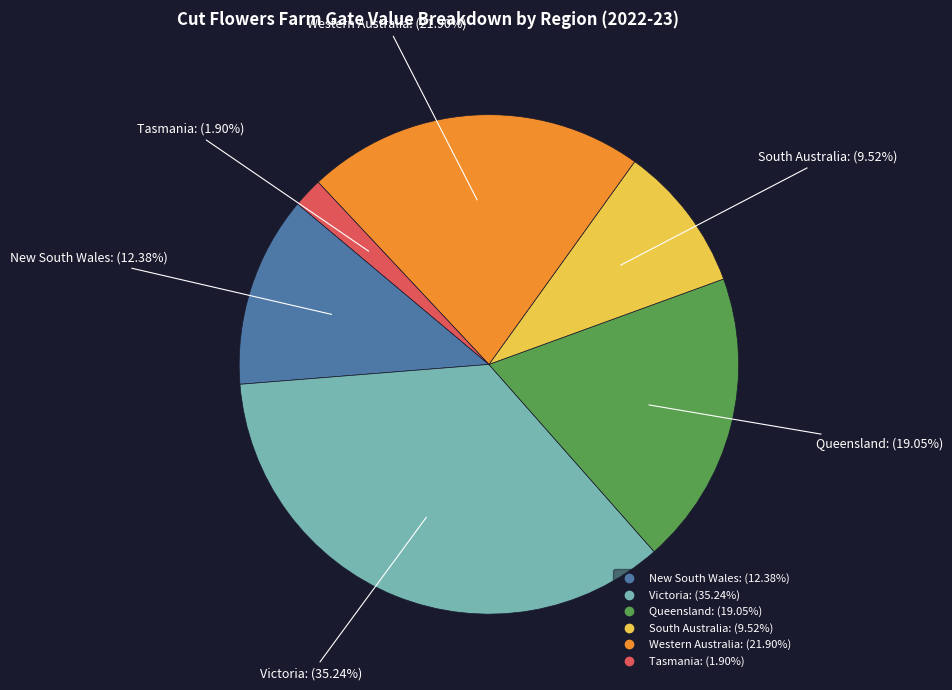

To the nearest percent, what is the average slice percentage?

17%